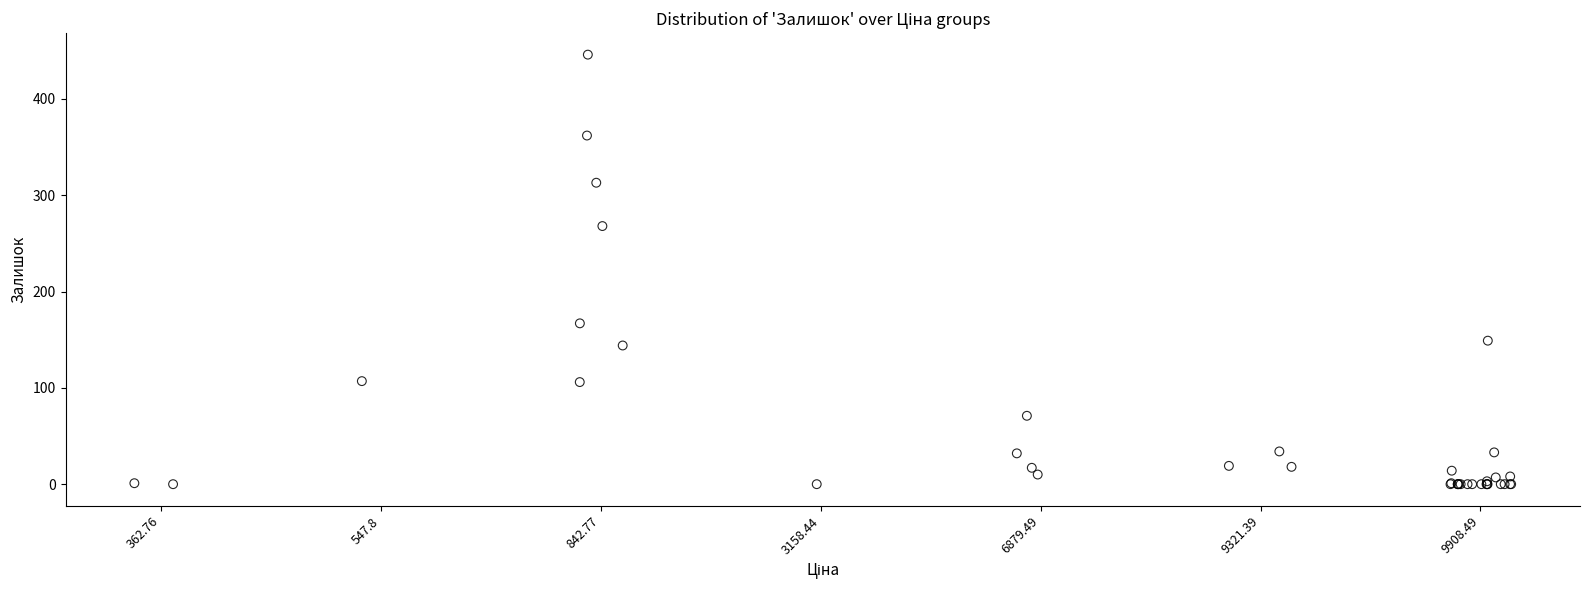

What Y value in the scatter plot is closest to 223?

268